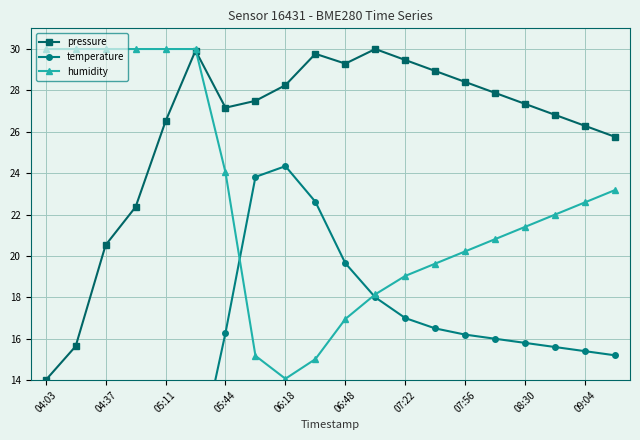

How many lines are shown in the chart?

3